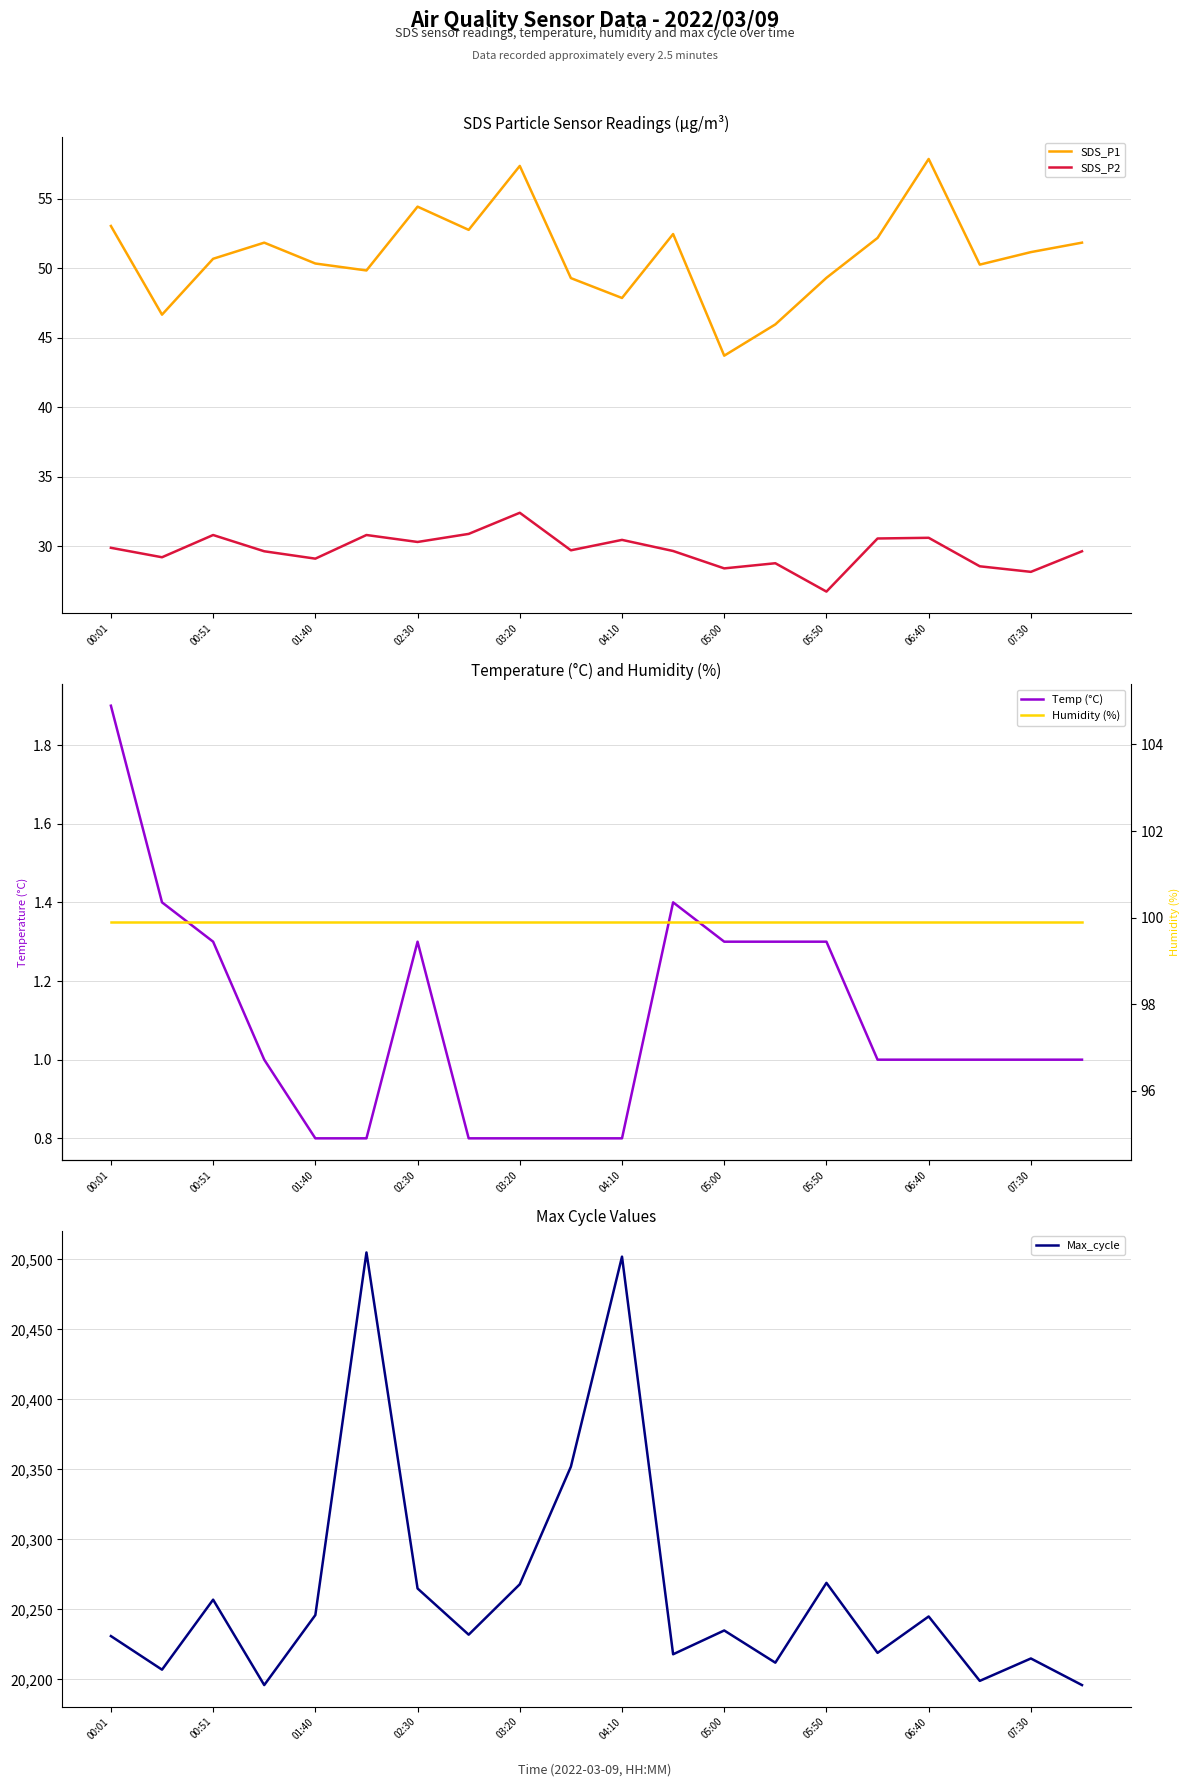

At which label does Temp (°C) reach its peak?

00:01